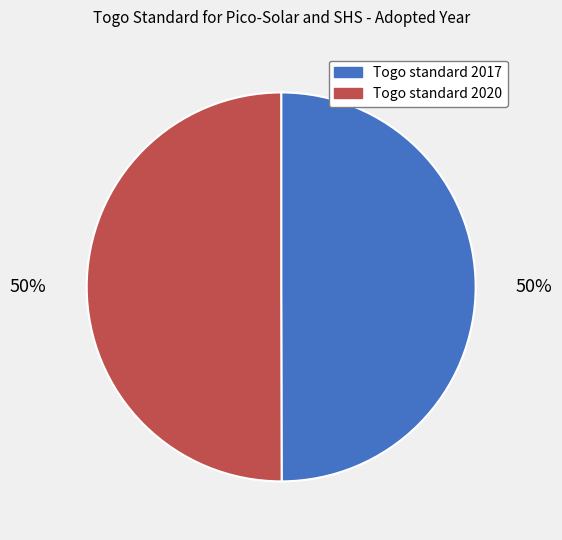

Approximately how many times larger is the value at Togo standard 2020 compared to Togo standard 2017?

1.0